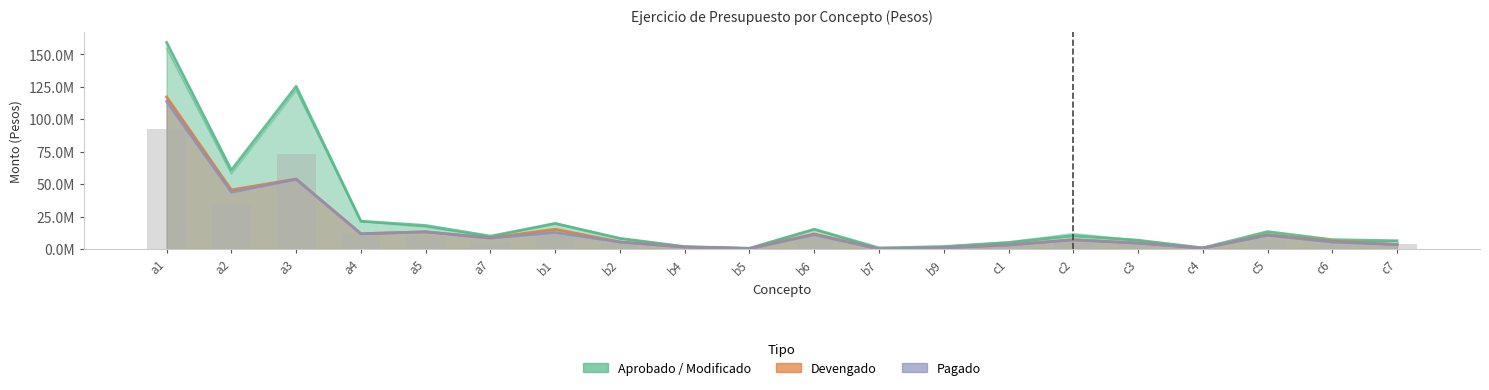

What is the sum of all APROBADO / MODIFICADO values?

493275403